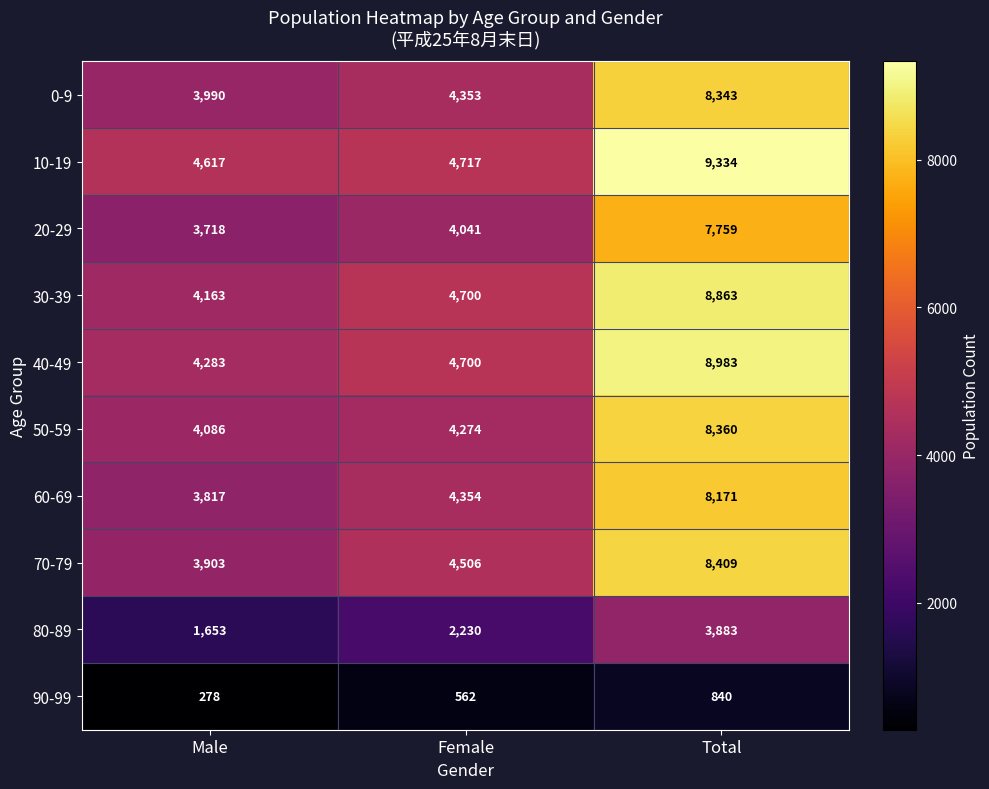

Which series has the largest range (max minus min)?

10-19